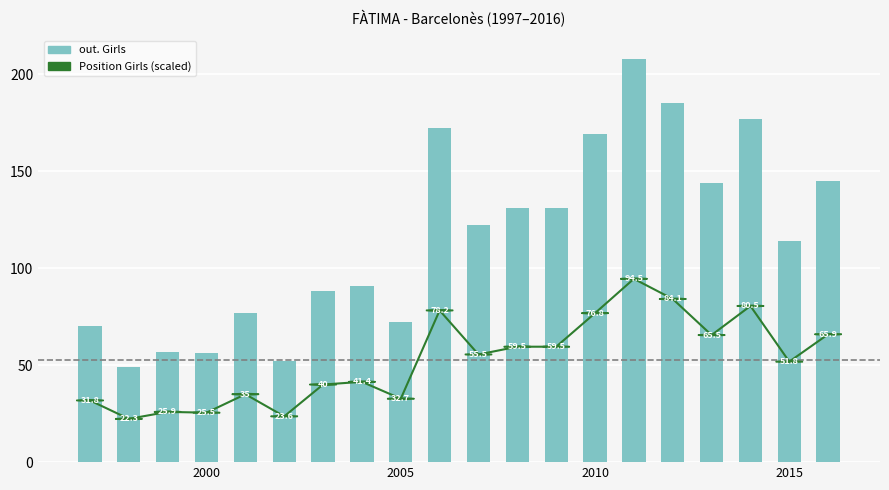

How many values in the Position (scaled) series are below 55?

10